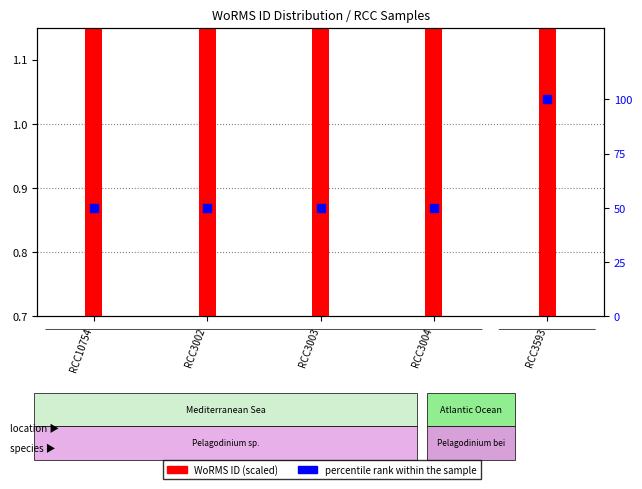

Which series has the widest spread of Y values?

percentile rank within the sample